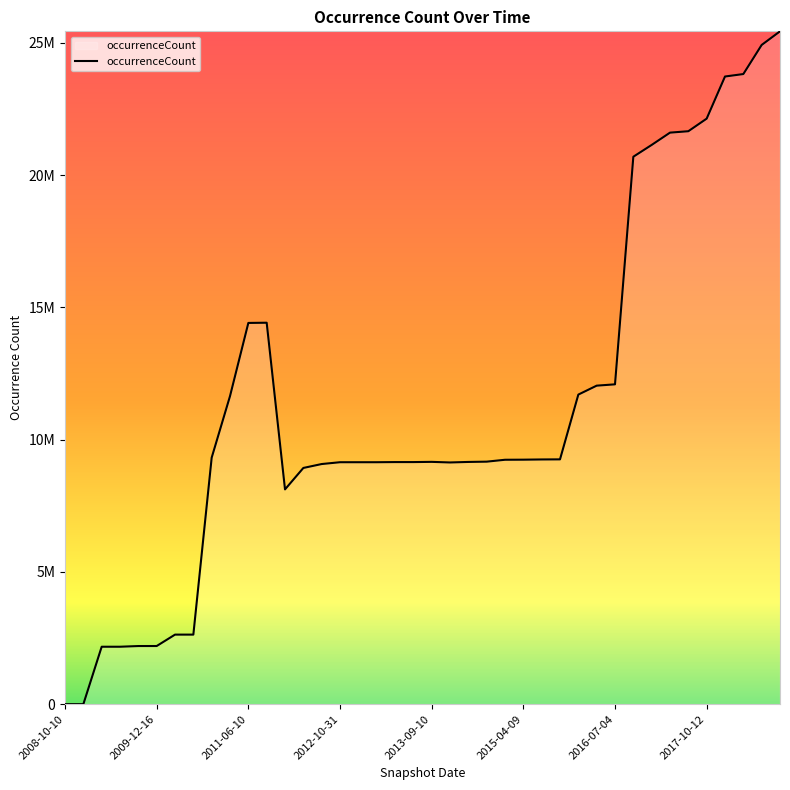

Reading right to left, what are all the values shown in this chart?

25432618	24917818	23817723	23725006	22132586	21656810	21603419	21138612	20692893	12089247	12039501	11701922	9253444	9249767	9241492	9238331	9166649	9155979	9136194	9158909	9150772	9150733	9145416	9145415	9145415	9076722	8928788	8118559	14418209	14410300	11645208	9318891	2628995	2628817	2197883	2197213	2170959	2170959	72	72